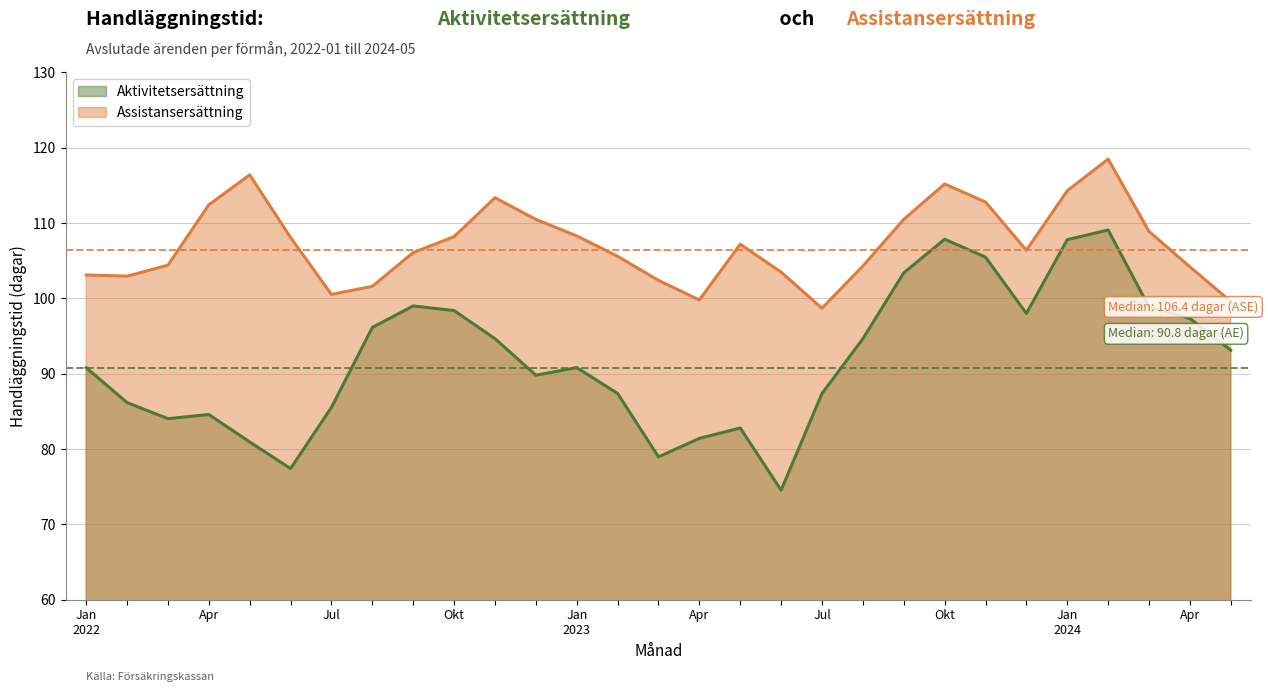

At how many categories does at least one series exceed 98?

29